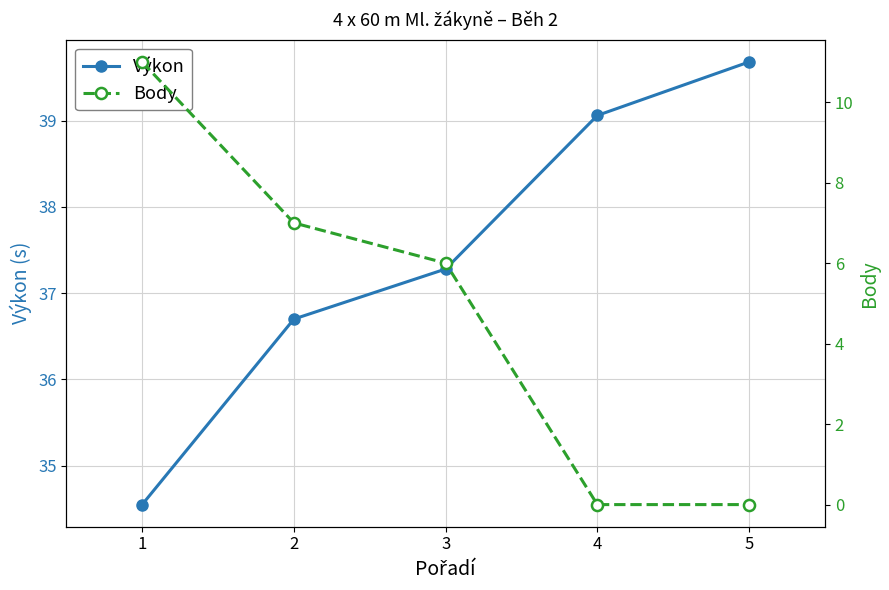

What is the value of the Body point at the 3rd from the left?

6.0